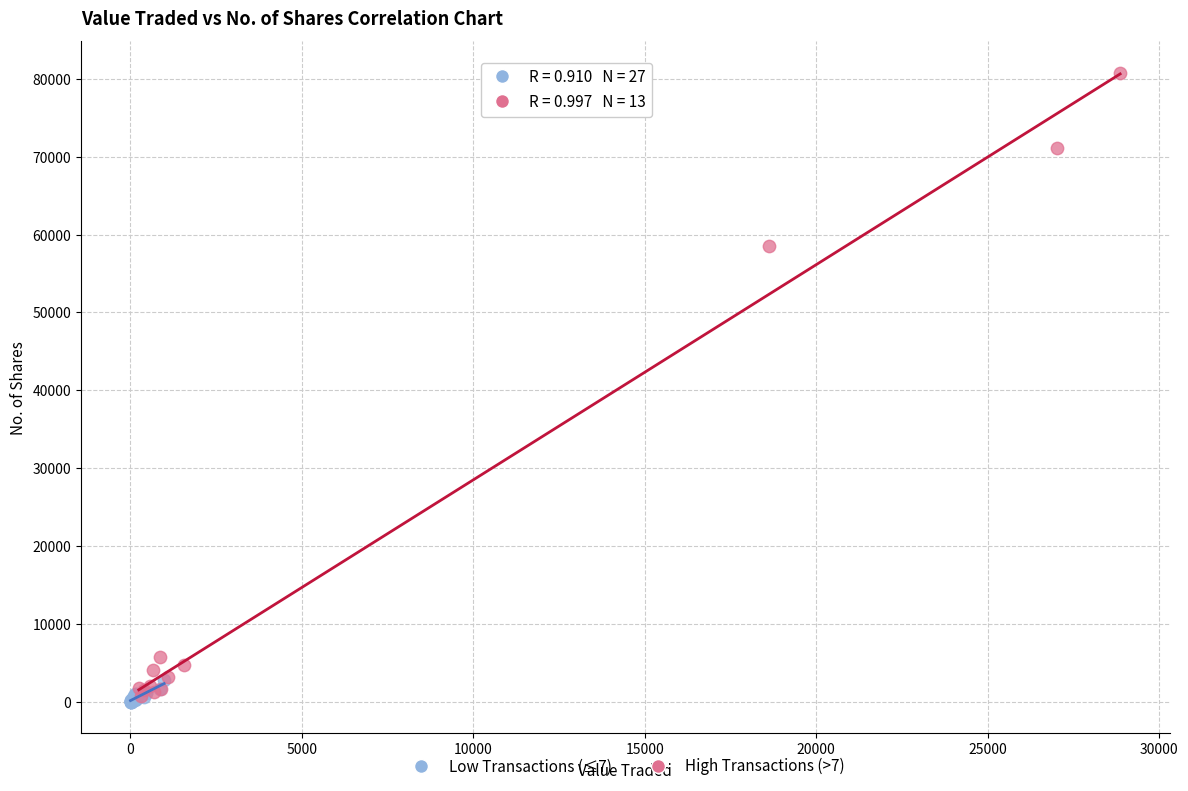

What are all the series names shown in the legend?

Low Transactions (≤7), High Transactions (>7)